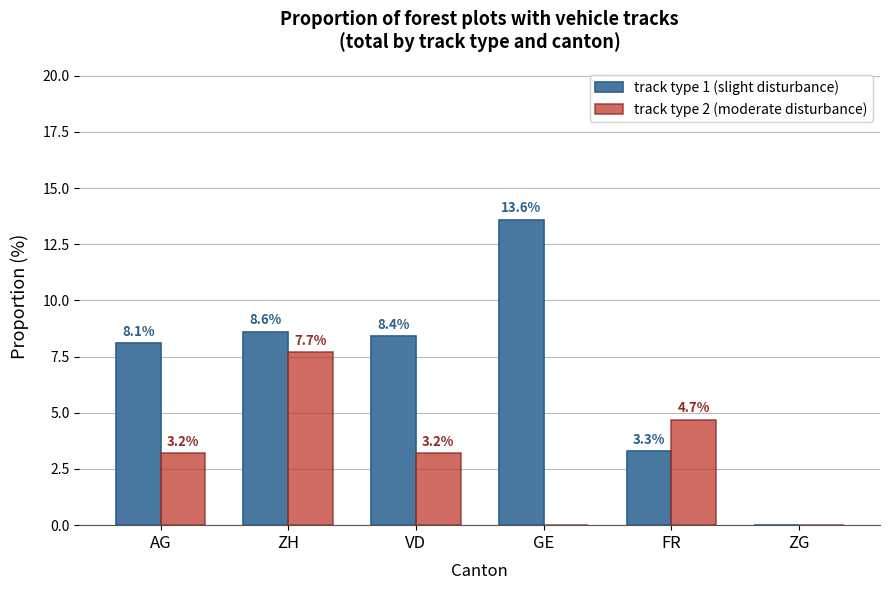

Which series changed the most between ZH and VD?

track type 2 (moderate disturbance)